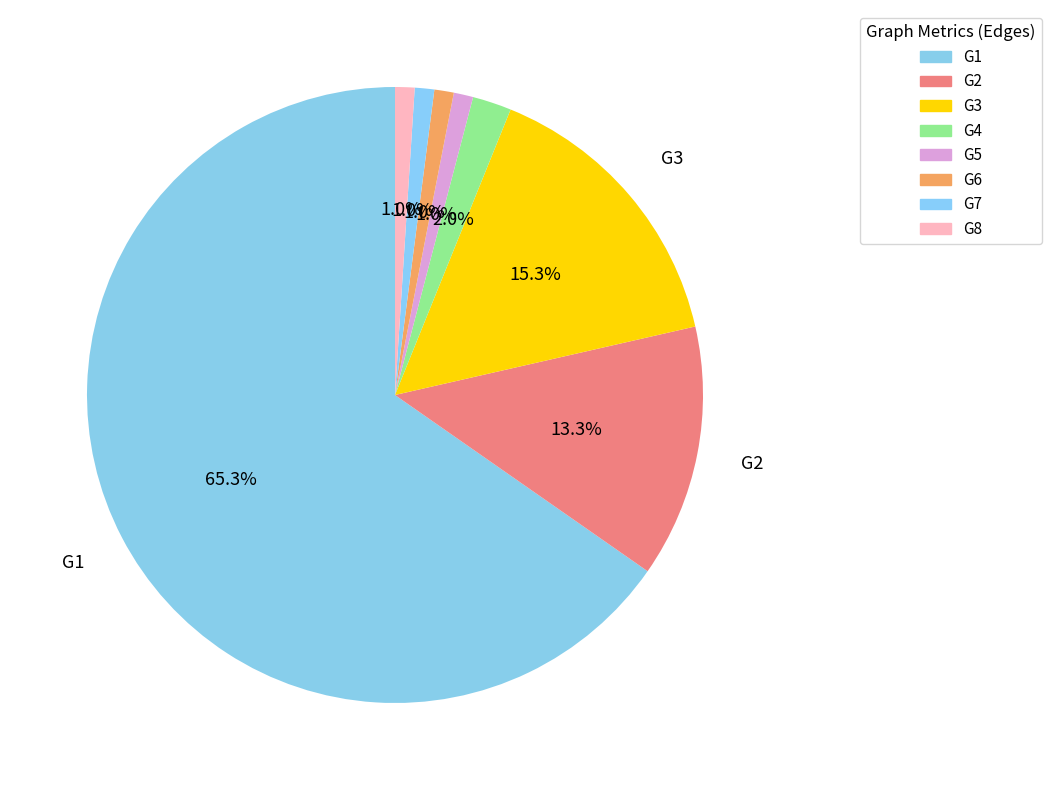

Rank the categories by value from highest to lowest.

G1, G3, G2, G4, G5, G6, G7, G8